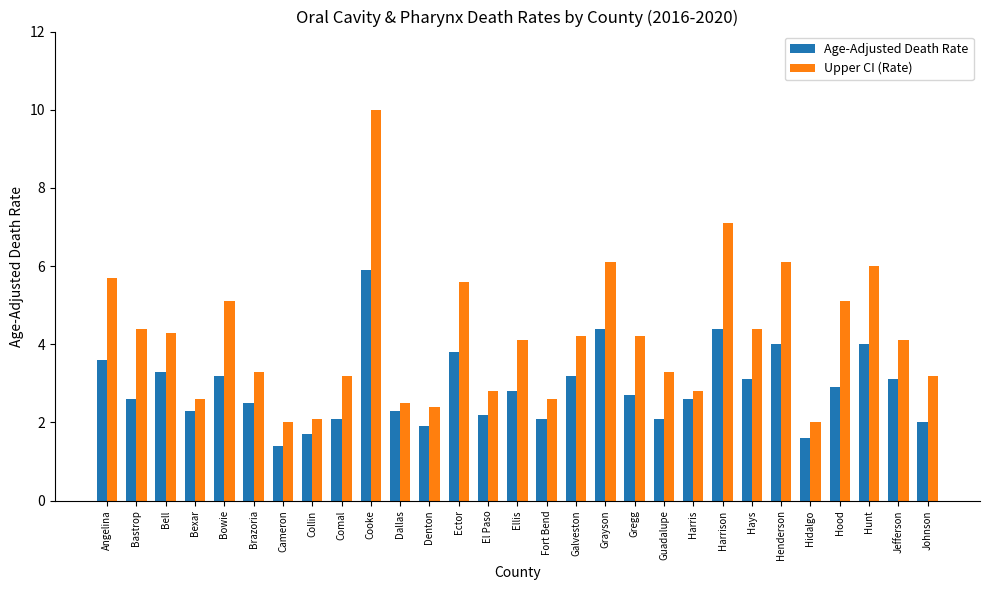

What is the label of the 4th bar from the right?

Hood